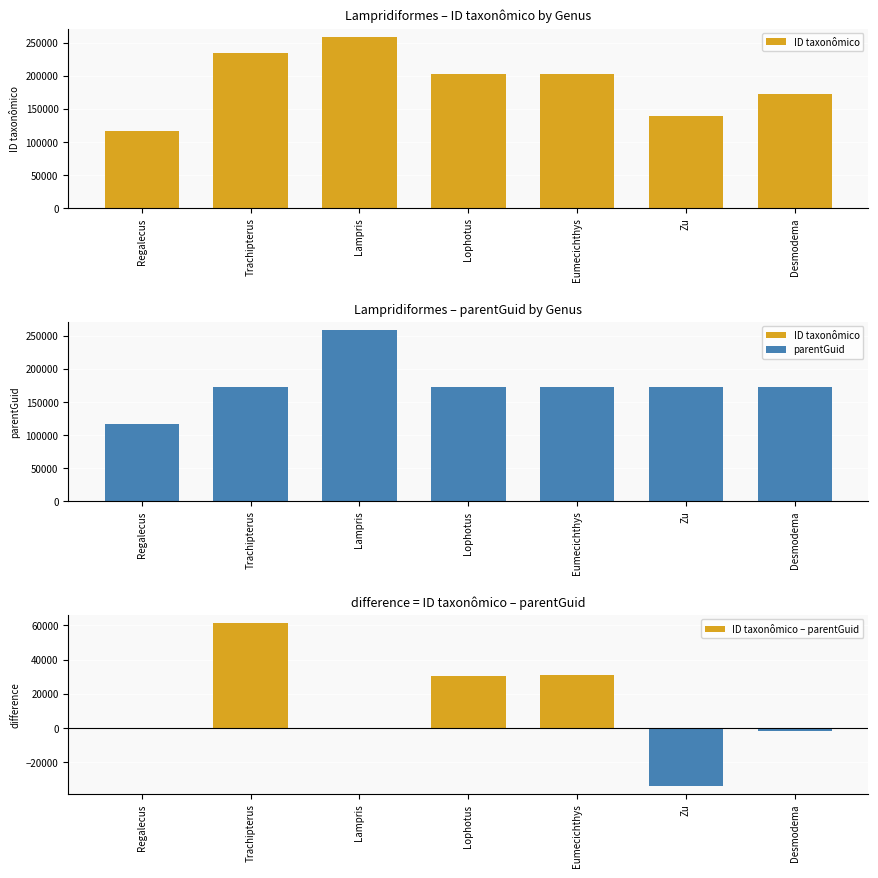

Is the value of ID taxonômico – parentGuid at Regalecus greater than the value of ID taxonômico at Regalecus?

No